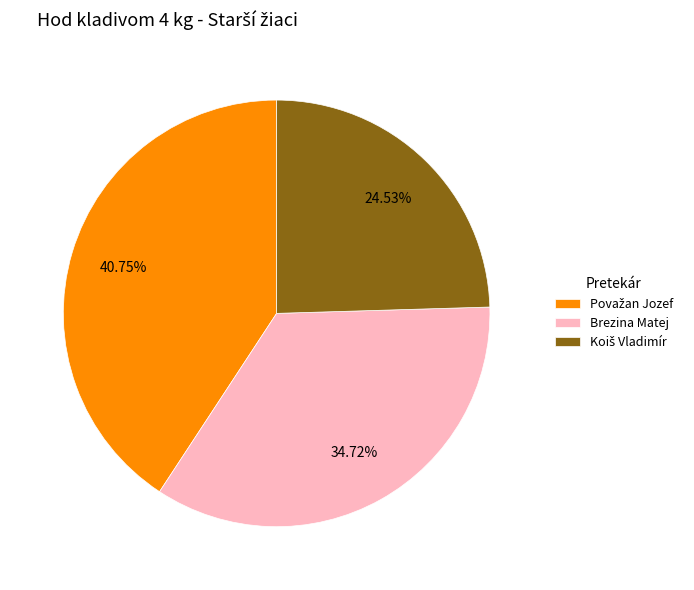

Does Brezina Matej represent more than half of the total?

No